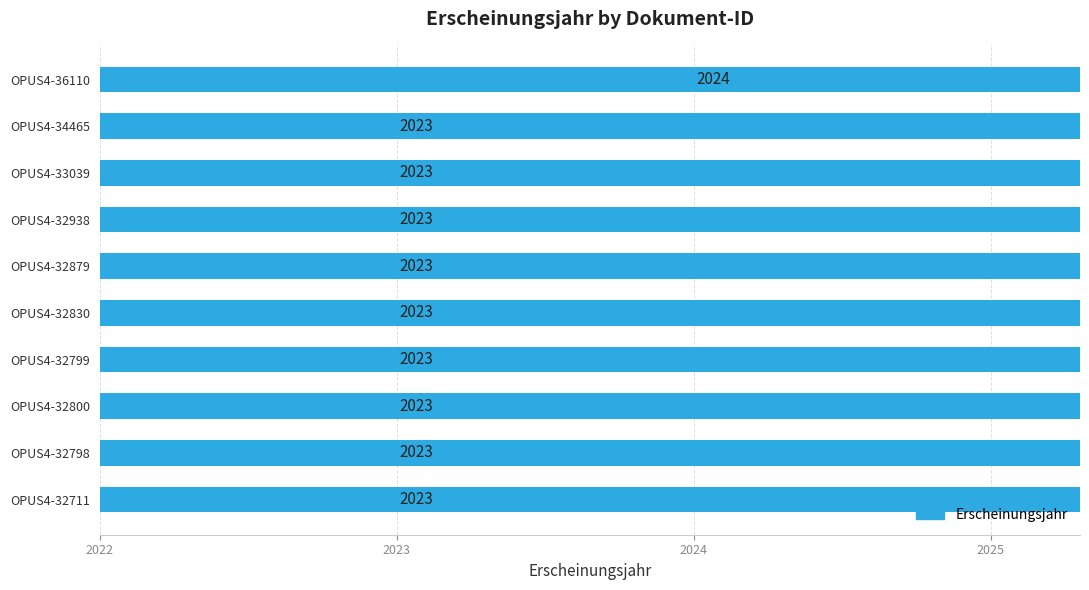

What is the minimum value shown in the chart?

2023